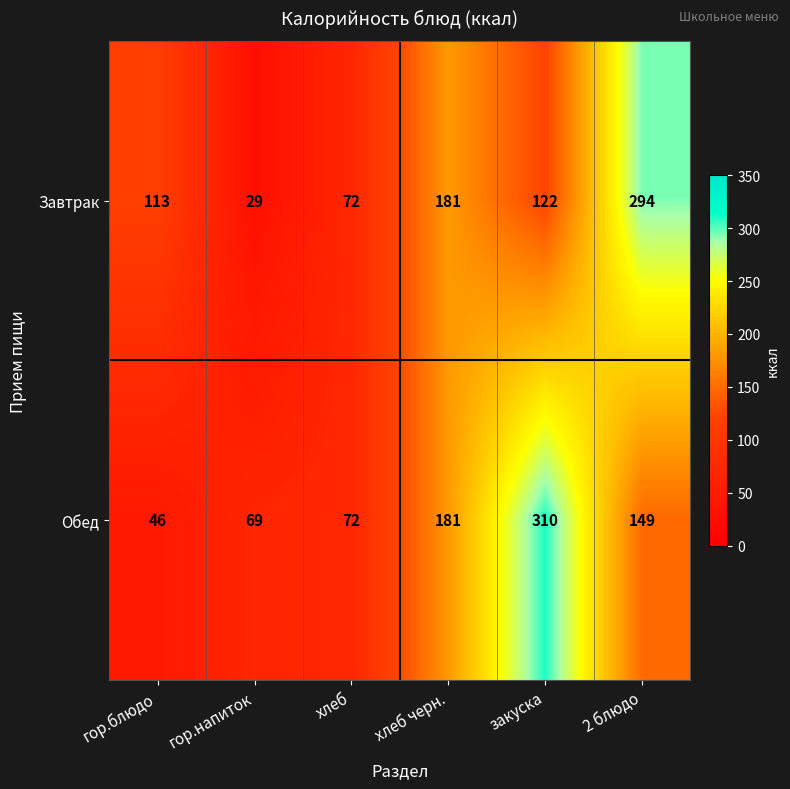

Which series has the widest spread of values?

Завтрак